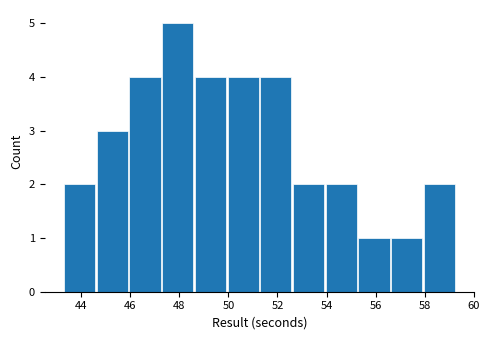

How tall is the bar that spans 51.4 to 52.6 on the x-axis? Neither the bar edges nor the heights are printed on the chart, so give them approximately, as read against the axes.

4